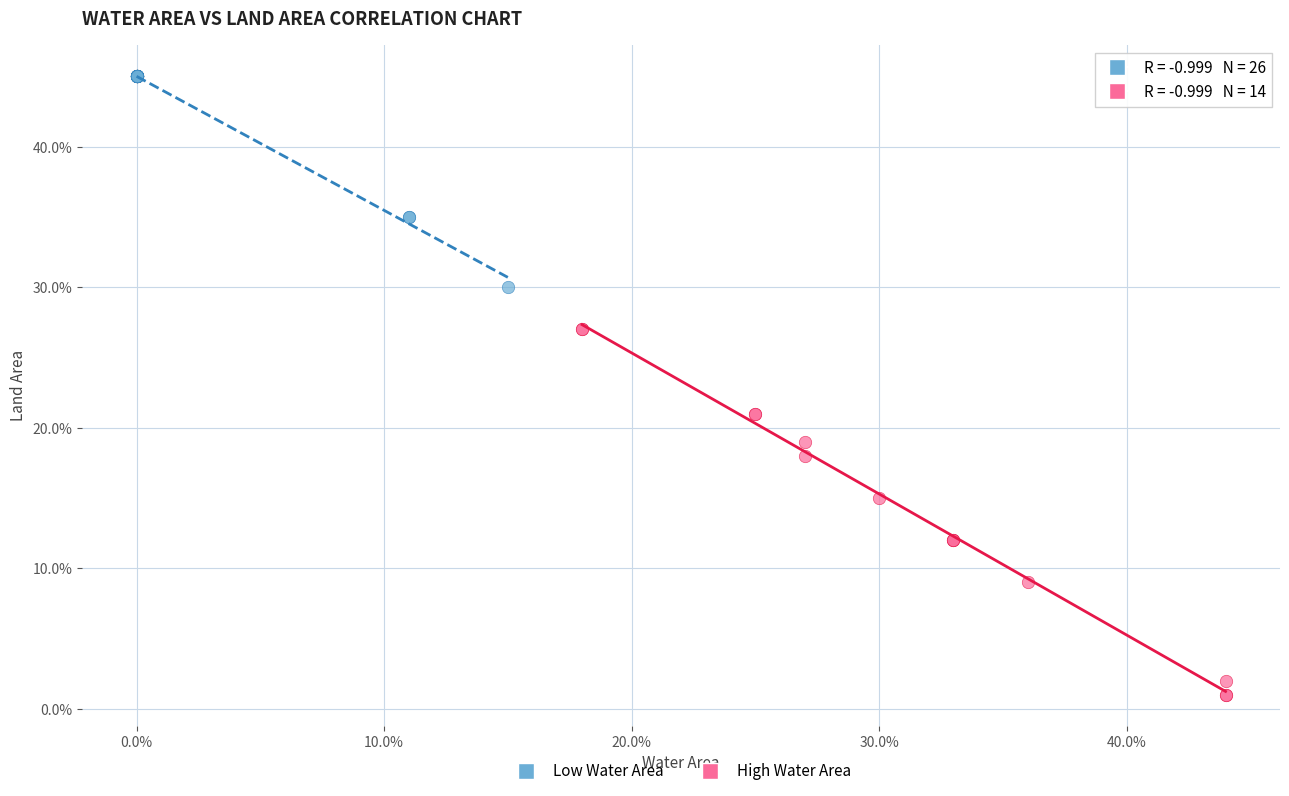

Which series contains the lowest Y value?

High Water Area